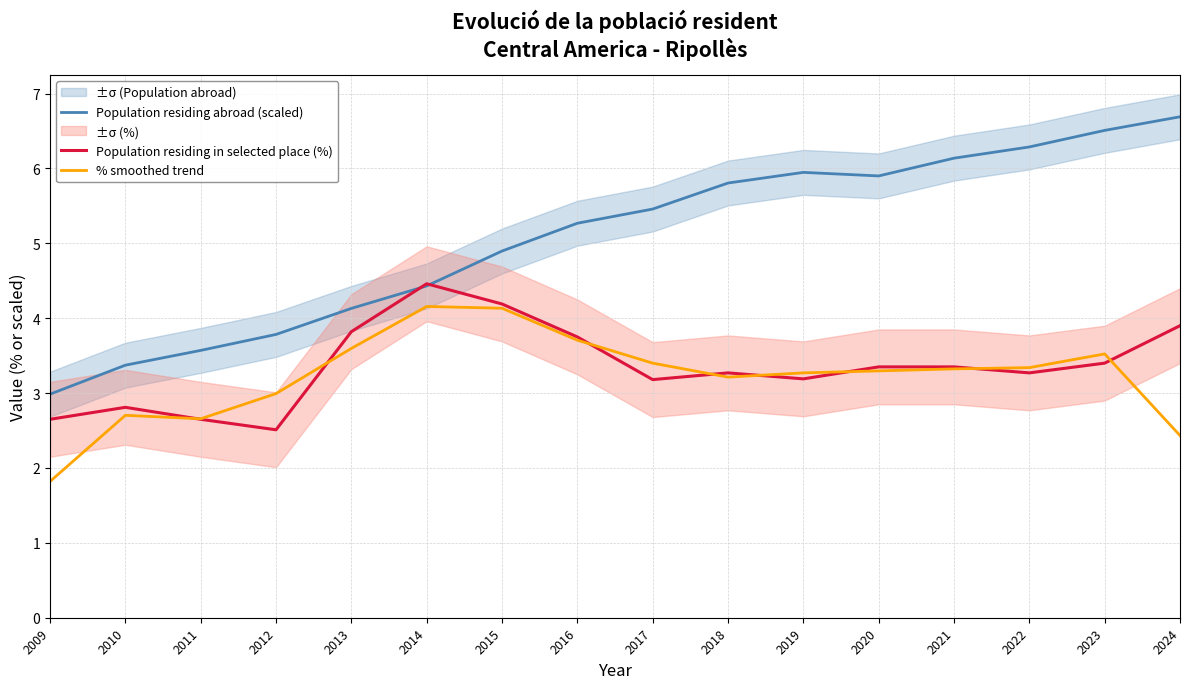

At which label is % smoothed trend closest to 2?

2009